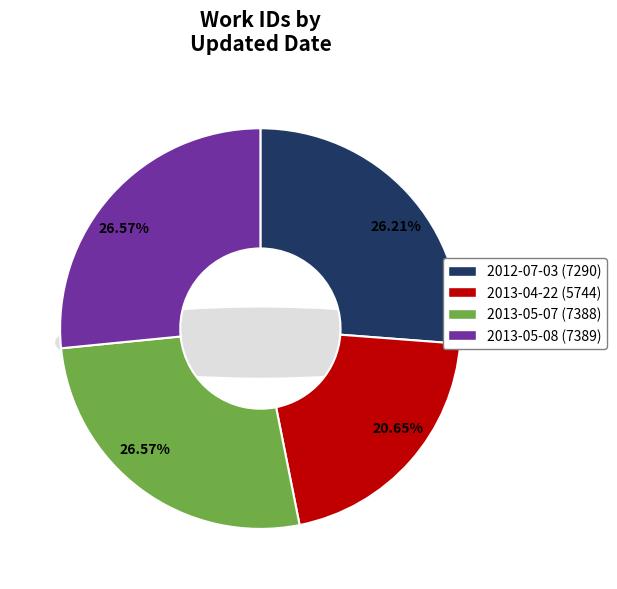

Rank the categories by value from lowest to highest.

2013-04-22, 2012-07-03, 2013-05-07, 2013-05-08